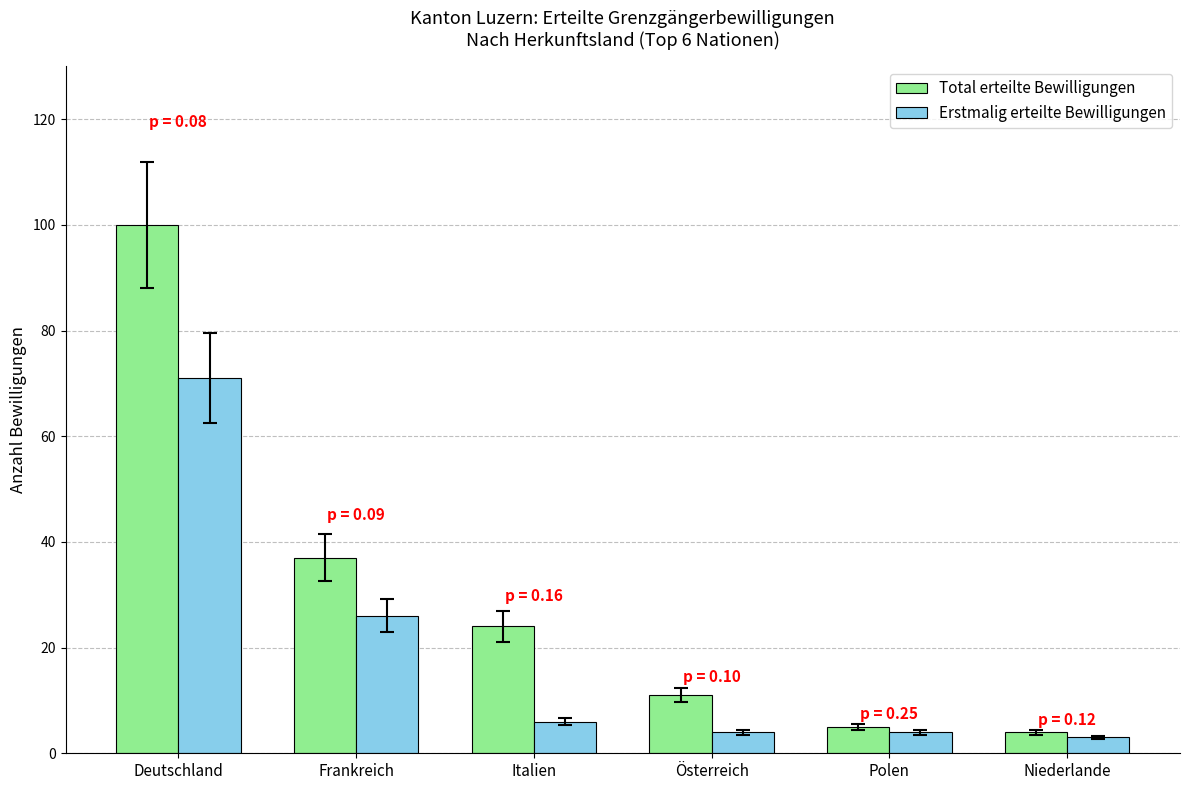

Which category has the highest value across all series?

Deutschland